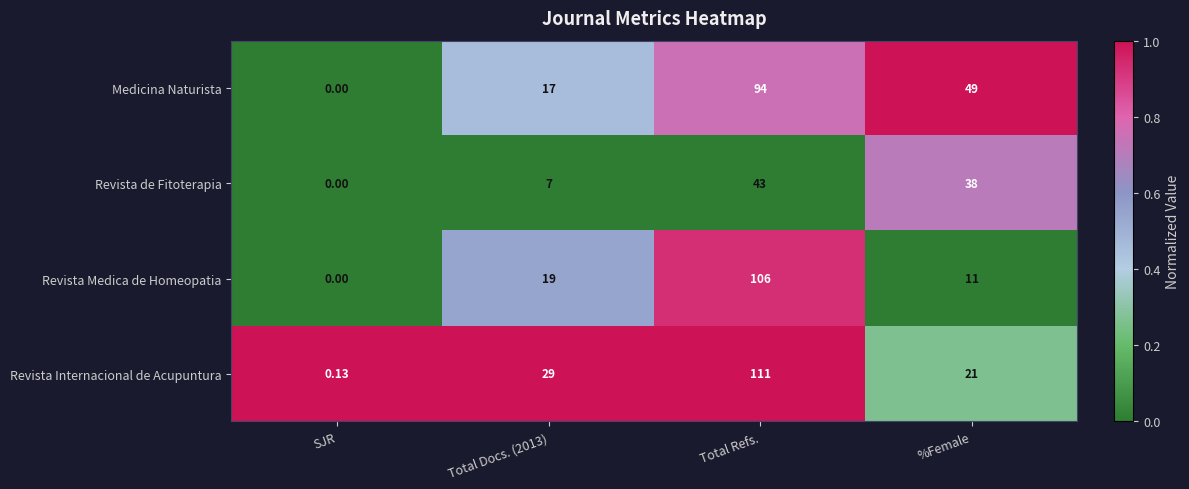

Which series has the largest range (max minus min)?

Revista Internacional de Acupuntura